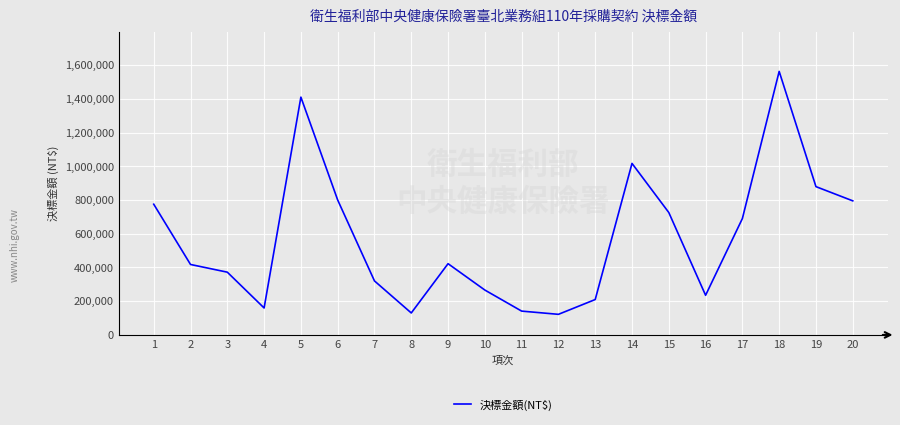

The value at 11 is 141120. True or false?

True